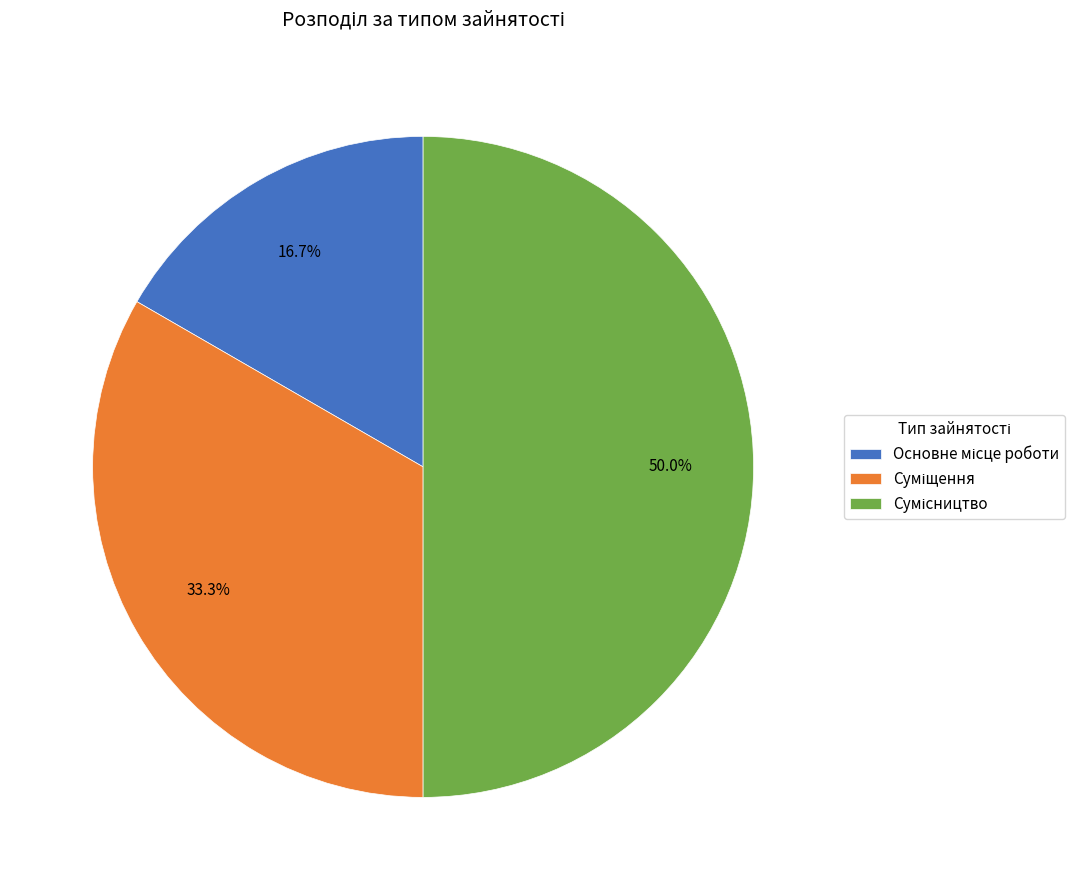

Does Суміщення account for over 50% of the chart?

No